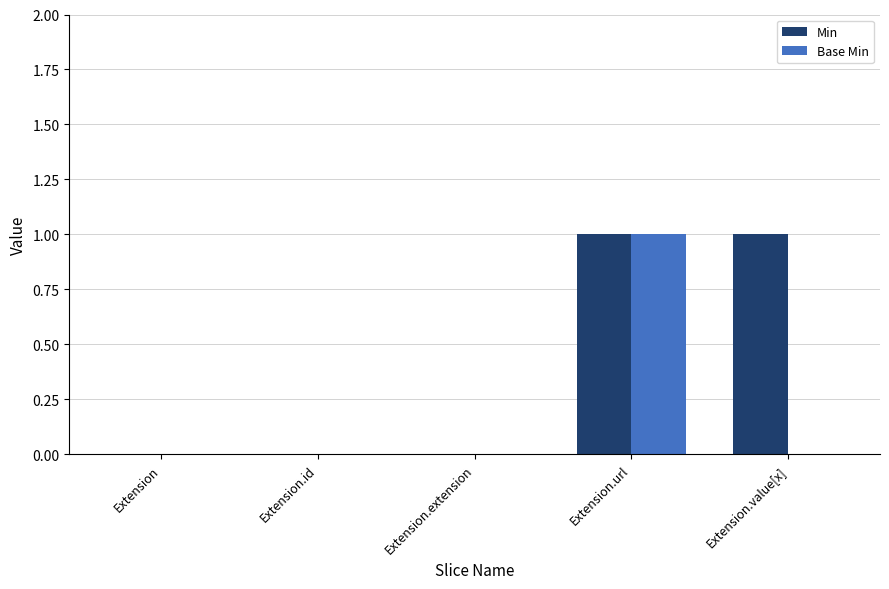

At which label does Base Min reach its peak?

Extension.url